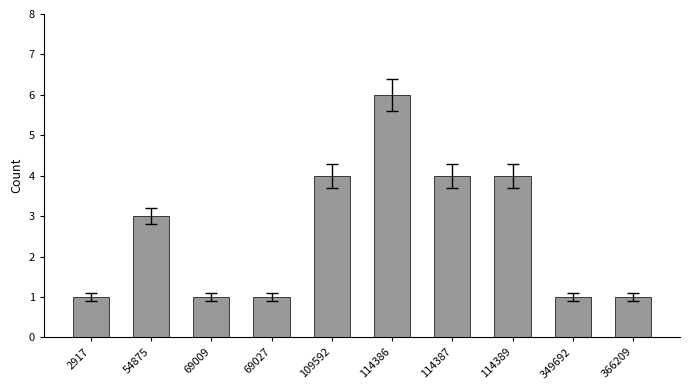

The value at 349692 is 0. True or false?

False